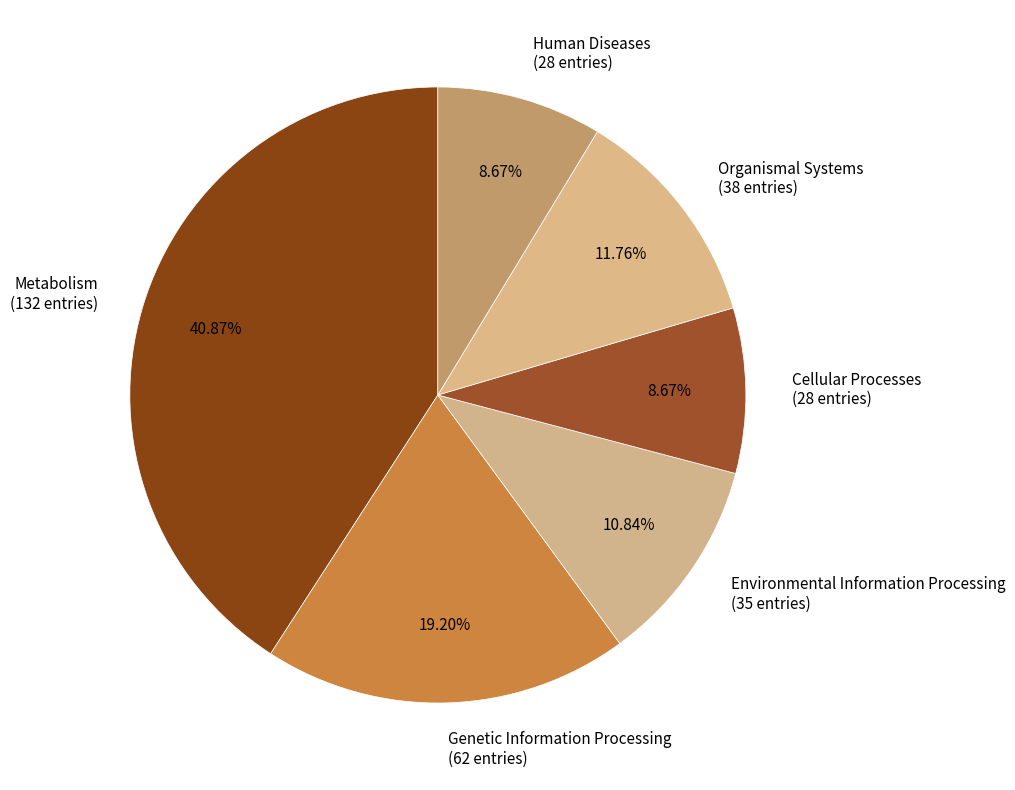

Count the number of slices in the pie.

6